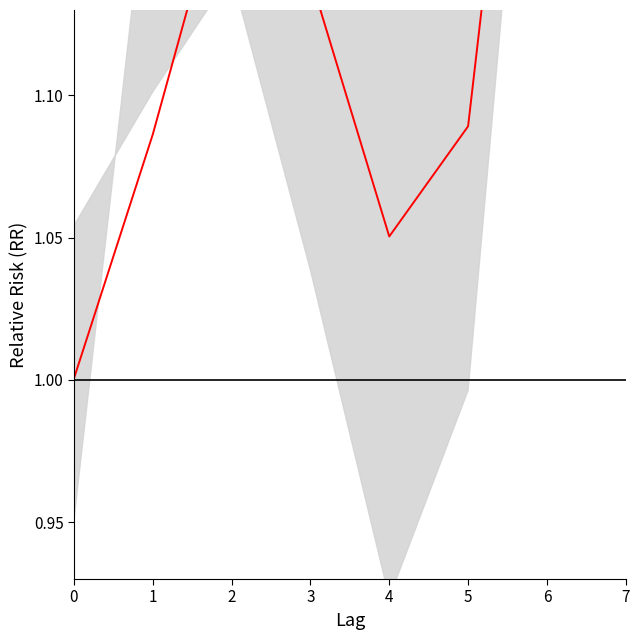

Between 1 and 6, which is larger?

6